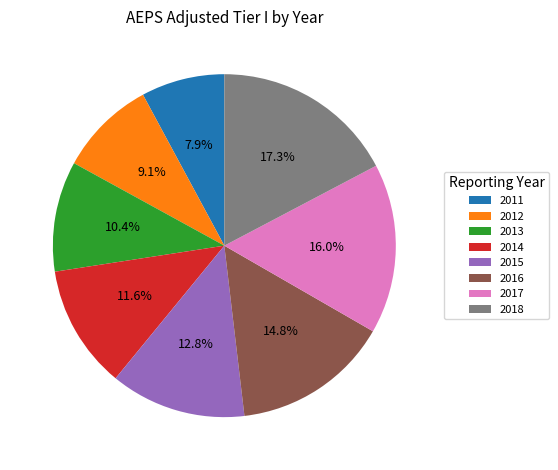

Does 2014 represent more than half of the total?

No